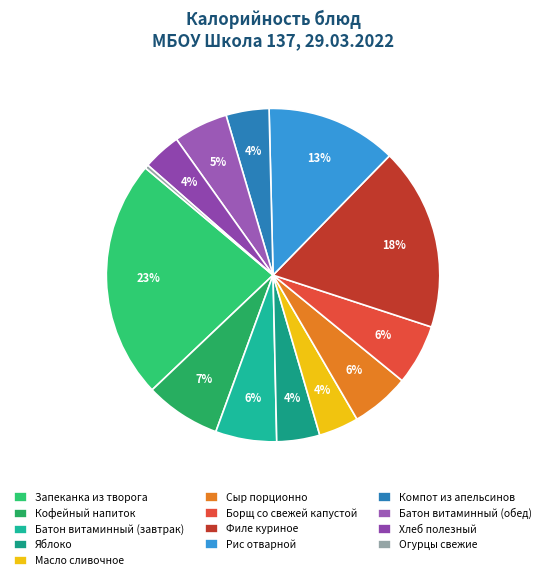

Rank the categories by value from lowest to highest.

Огурцы свежие, Хлеб полезный, Масло сливочное, Яблоко, Компот из апельсинов, Батон витаминный (обед), Сыр порционно, Борщ со свежей капустой, Батон витаминный (завтрак), Кофейный напиток, Рис отварной, Филе куриное, Запеканка из творога